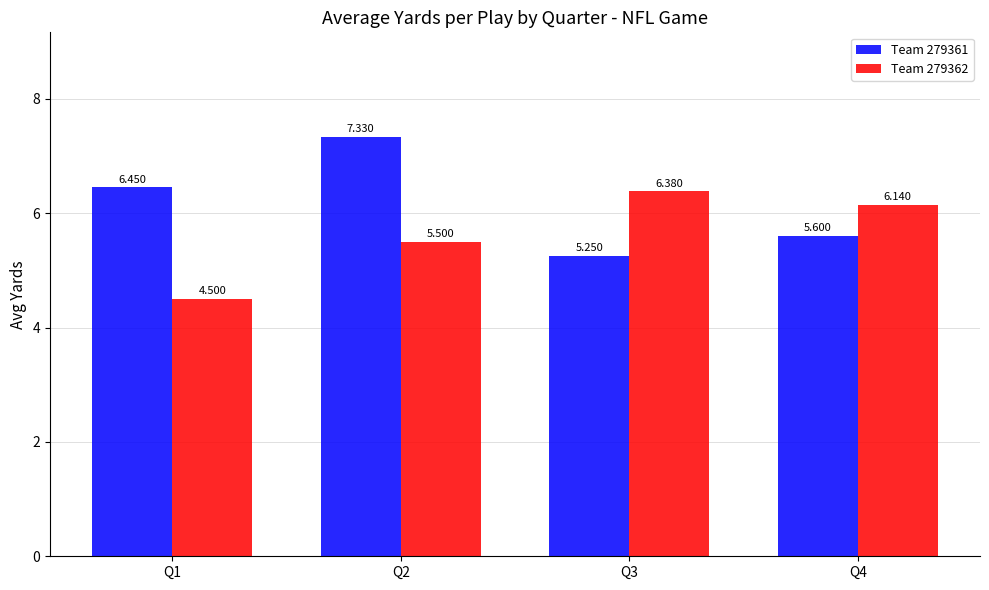

Which series has the widest spread of values?

Team 279361